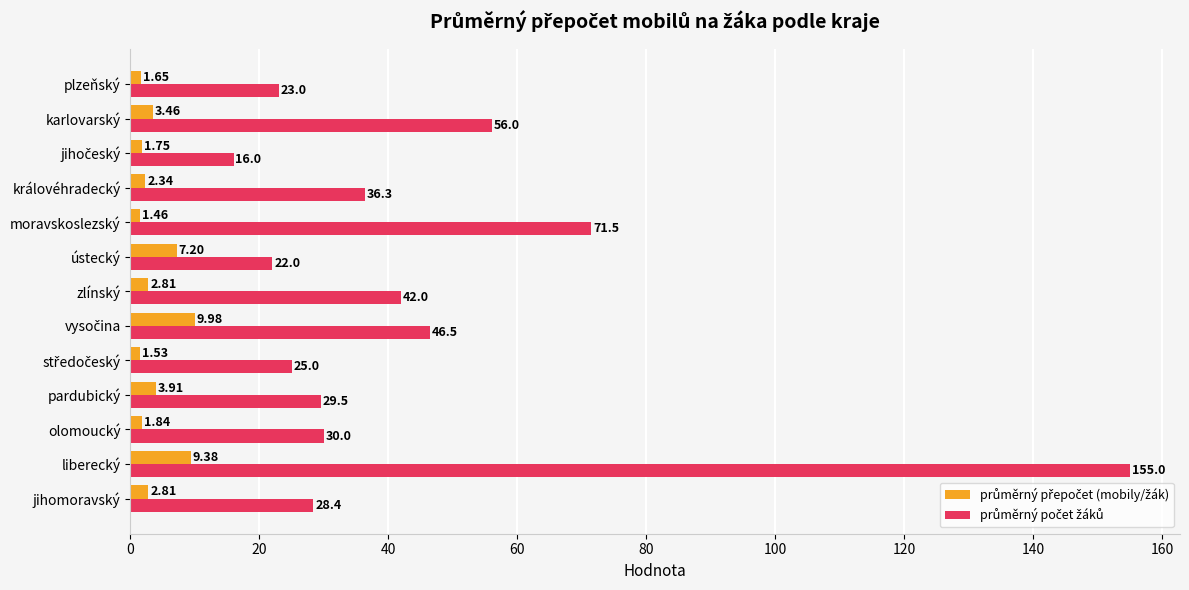

At which category does the chart reach its minimum across all series?

moravskoslezský